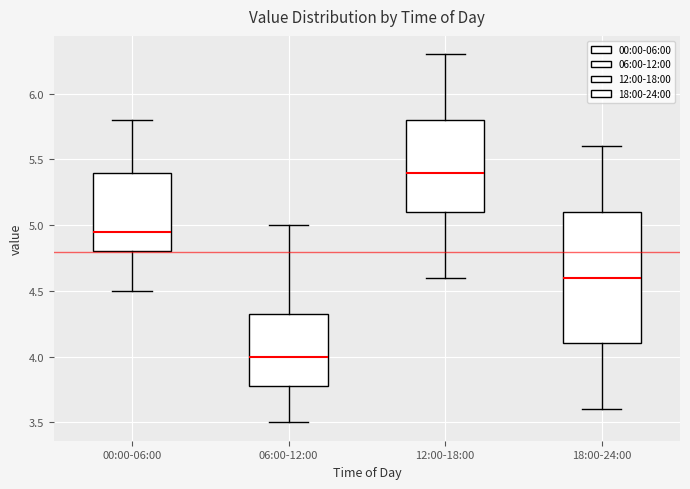

Comparing the boxes themselves (not the whiskers), which one is the tallest?

18:00-24:00